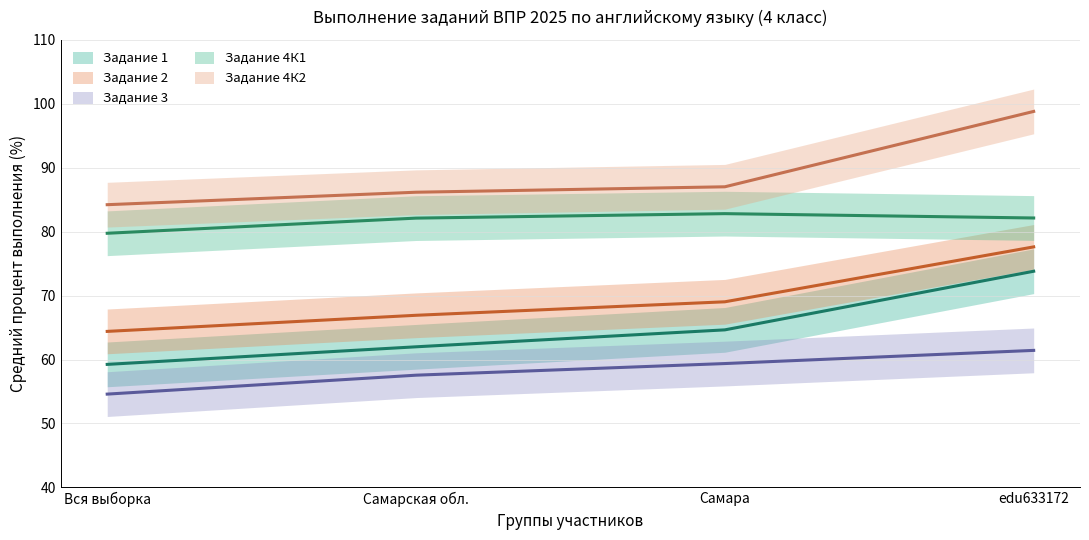

At Самара, list the series in order from smallest to largest.

Задание 3, Задание 1, Задание 2, Задание 4К1, Задание 4К2